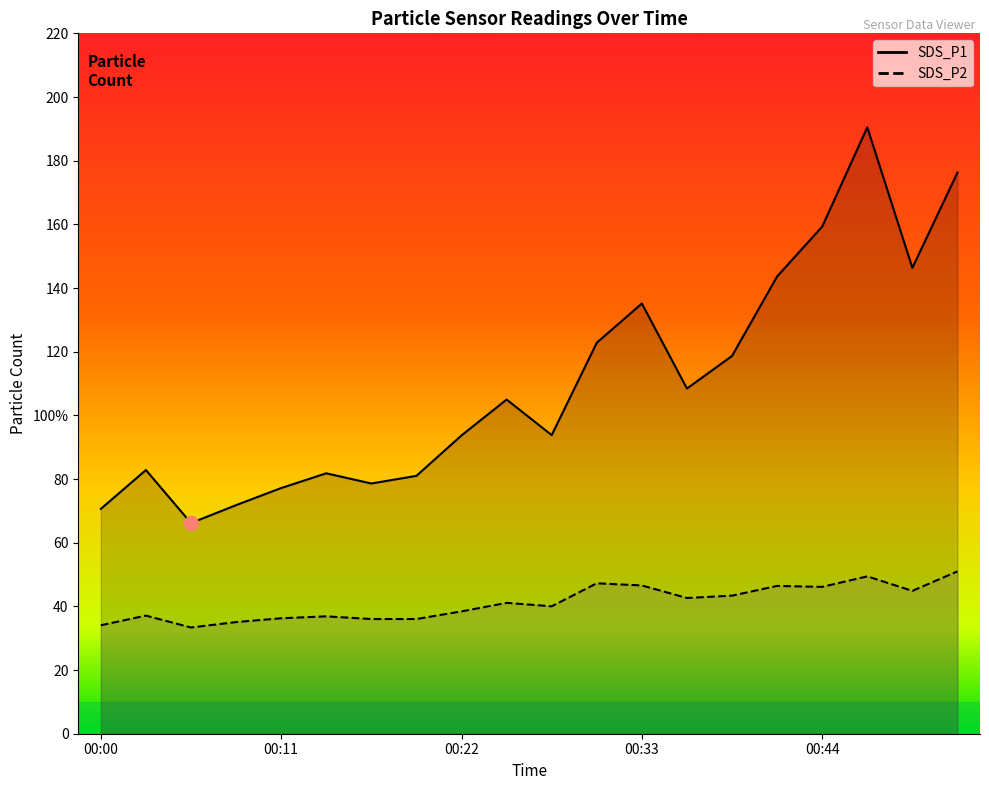

What is the maximum value for SDS_P1?

190.5